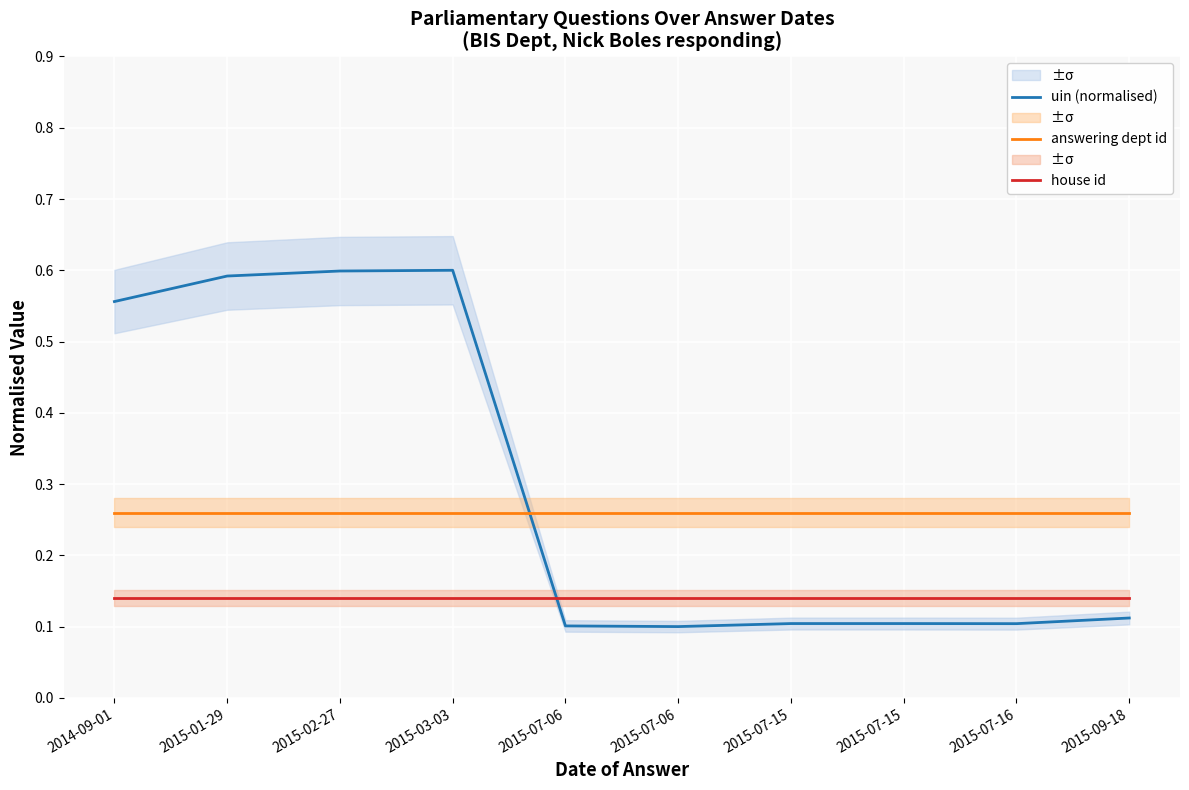

Is it true that answering dept id equals 0.3 at 2015-09-18?

True